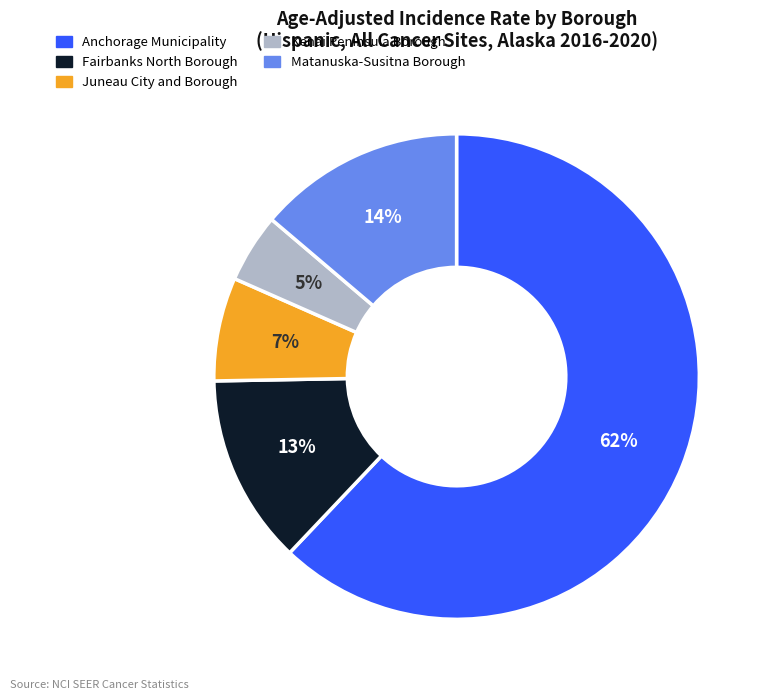

Which category has the smallest portion of the pie?

Kenai Peninsula Borough